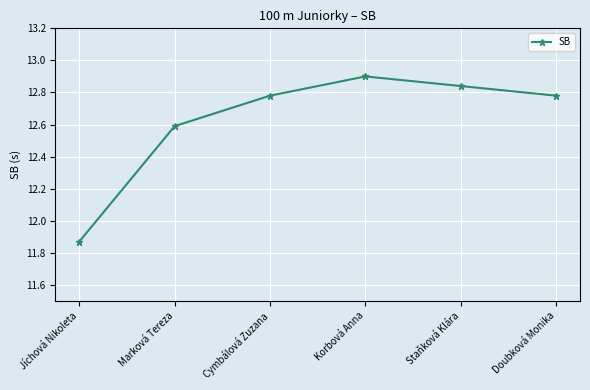

What is the difference between the maximum and minimum values?

1.0